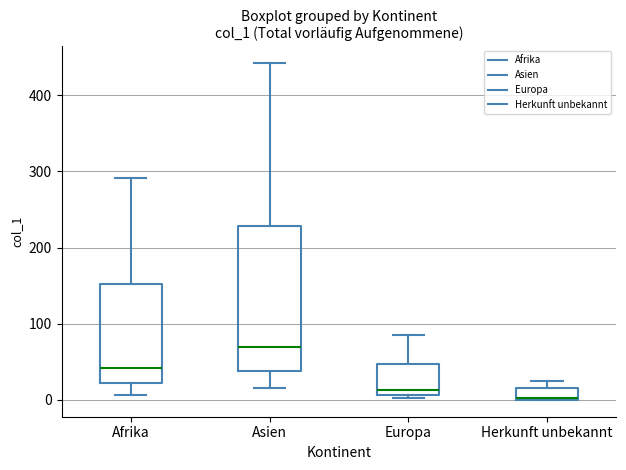

Reading left to right, transcribe this box plot: for each box, give where its median line is, the range the box spans, and where its two whiskers end, as read against the y-axis. The values are not printed on the chart, so give them approximately, as read against the axis.

Afrika: median 40, box 20 to 150, whiskers 10 to 290
Asien: median 70, box 40 to 230, whiskers 20 to 440
Europa: median 10 (just above the box's lower edge), box 10 to 50, whiskers 0 to 90
Herkunft unbekannt: median 0, box 0 to 20, whiskers 0 to 30